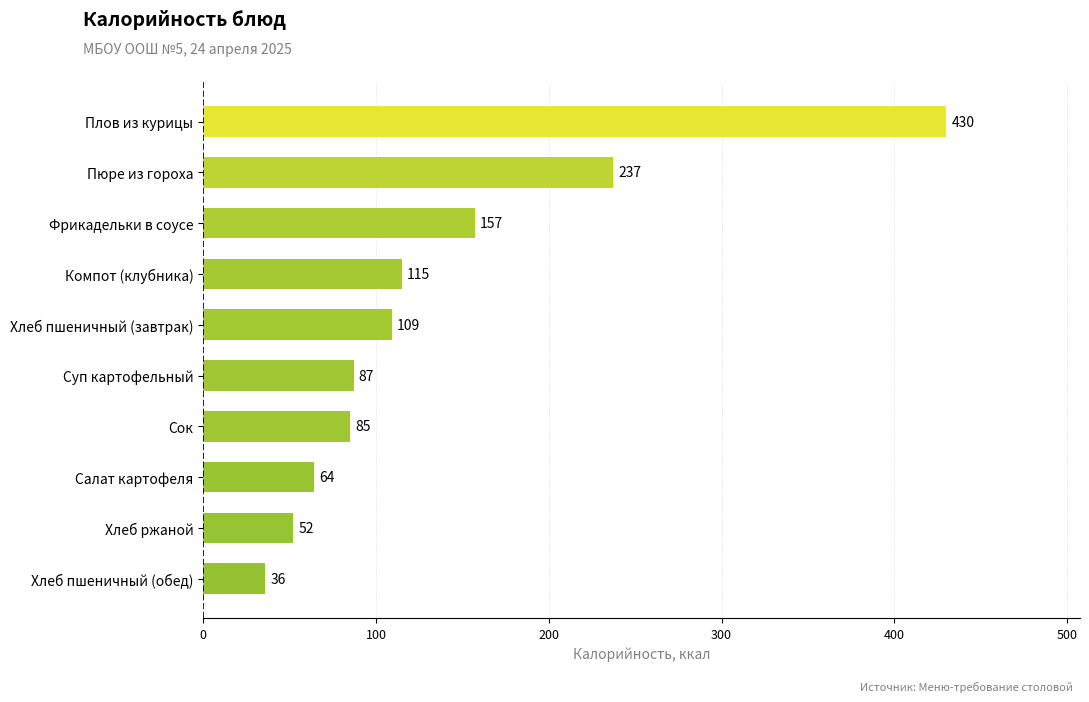

True or false: the data shows 52 at Хлеб ржаной.

True